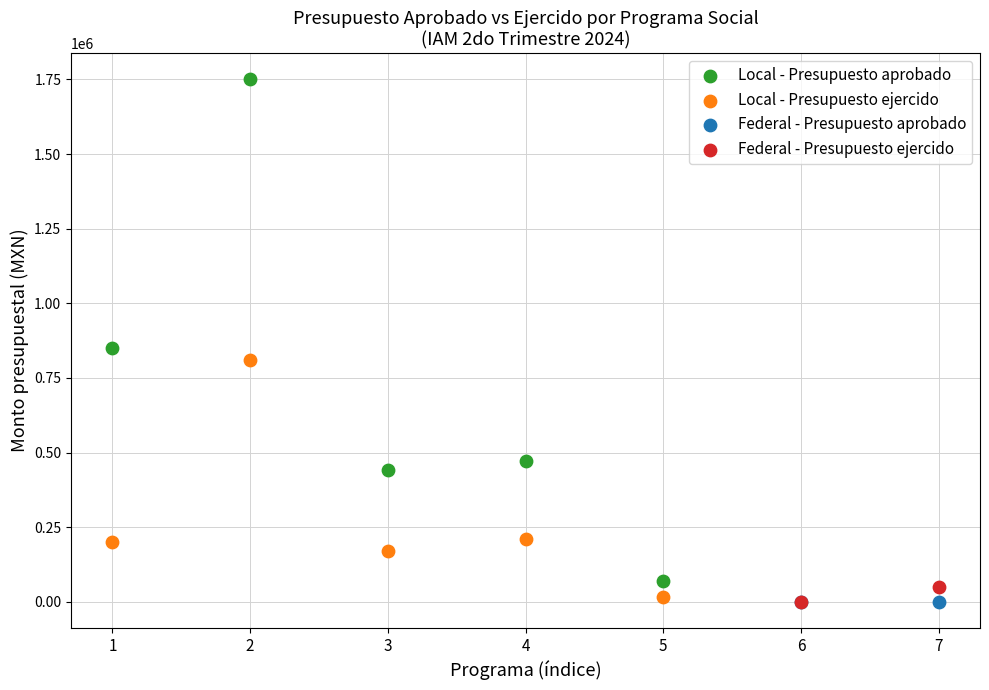

Which series contains the highest Y value?

Local - Presupuesto aprobado